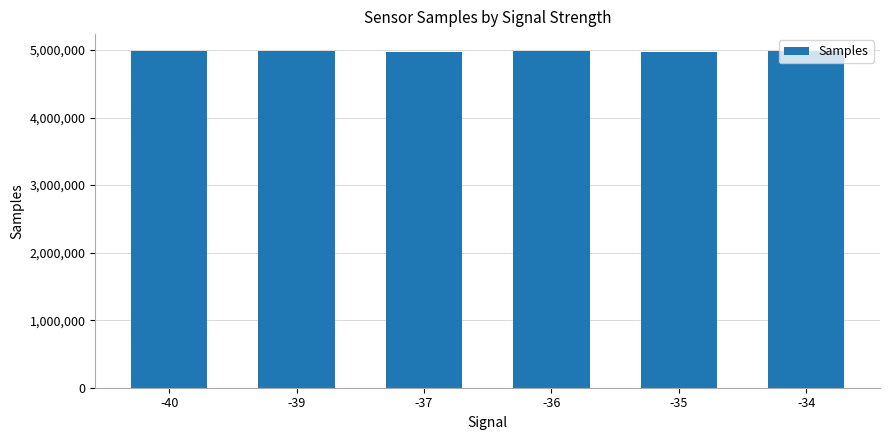

What is the value of the 3rd bar from the left?

4978062